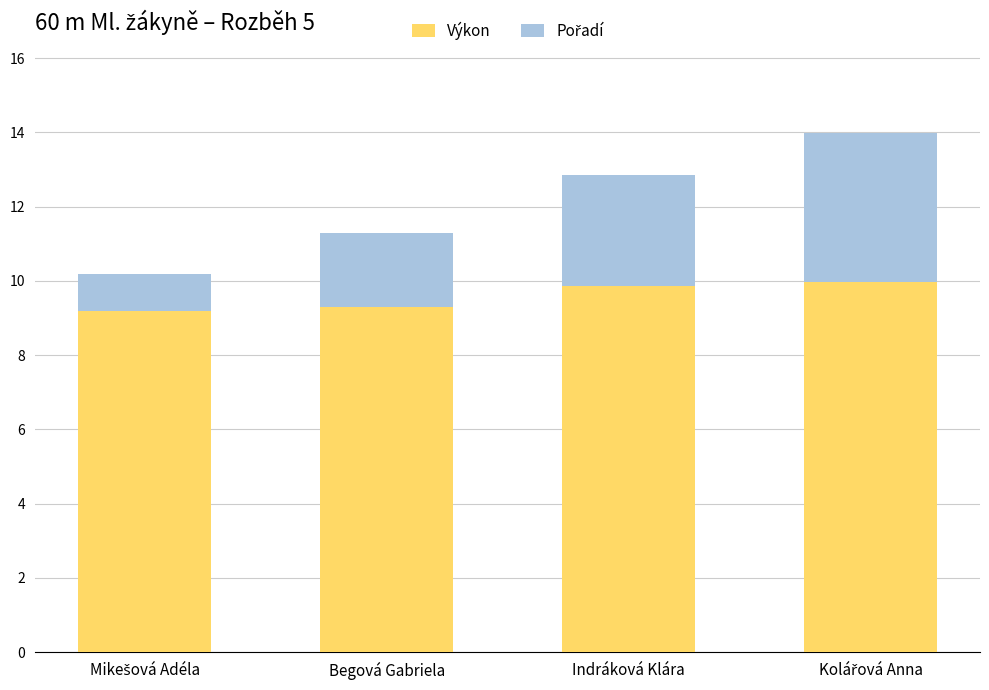

What is the lowest value of the Výkon series?

9.2